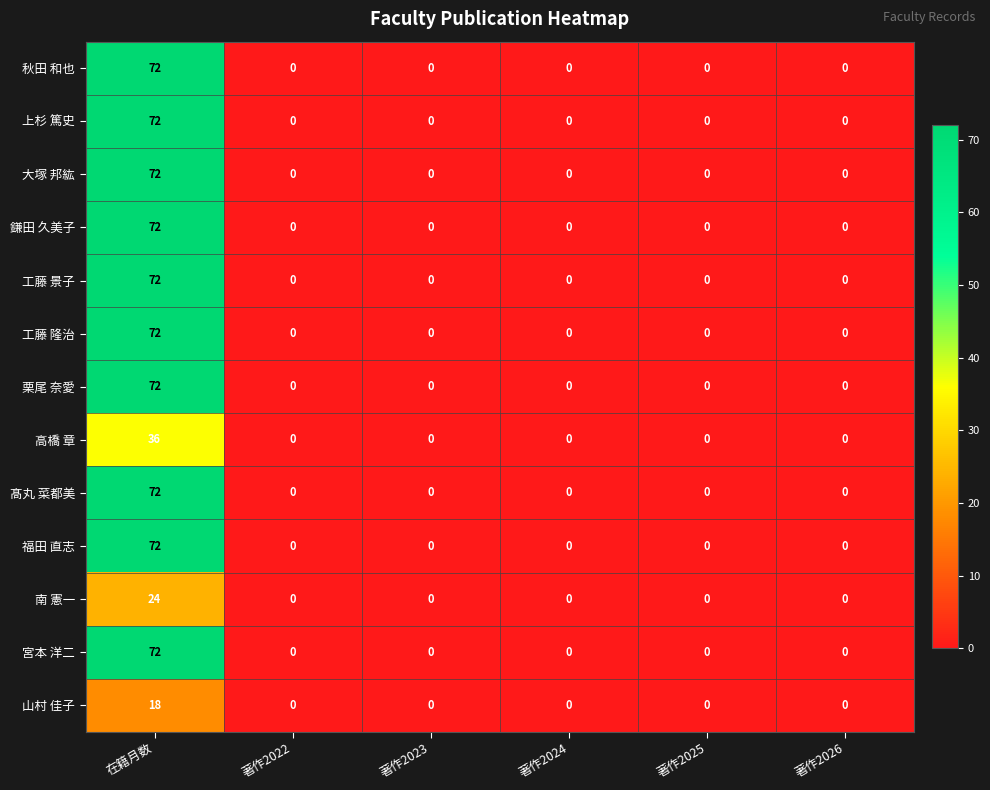

Which category has the highest value across all series?

在籍月数